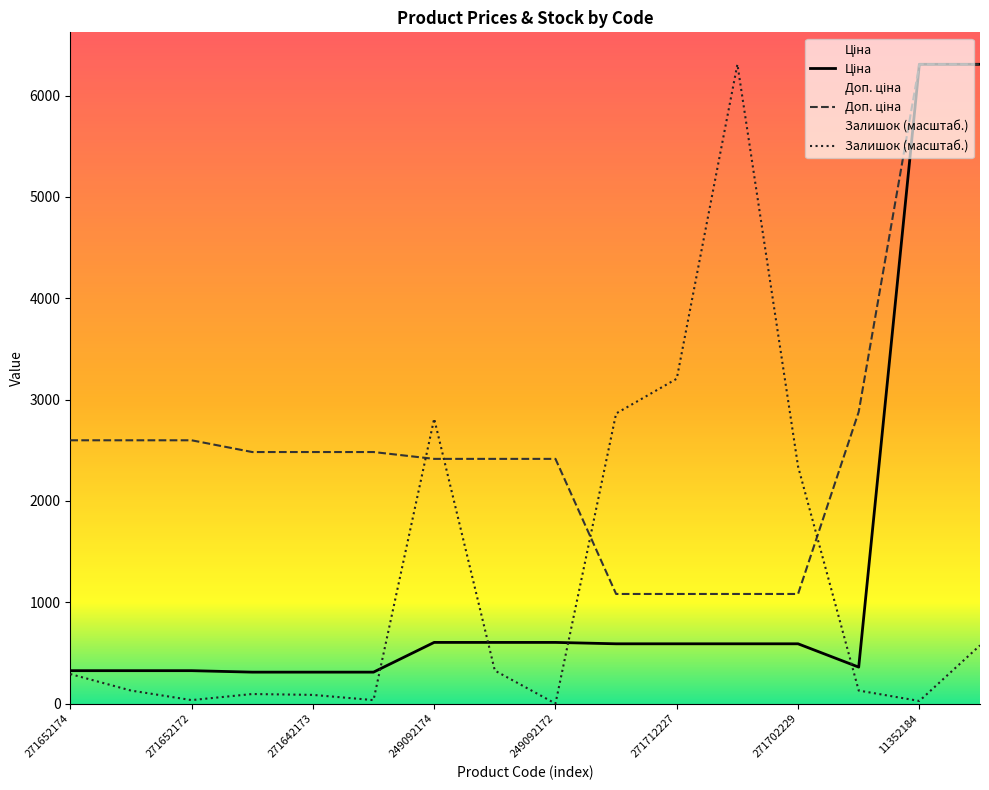

What is the difference between the highest and lowest values at 271652173?

2469.7